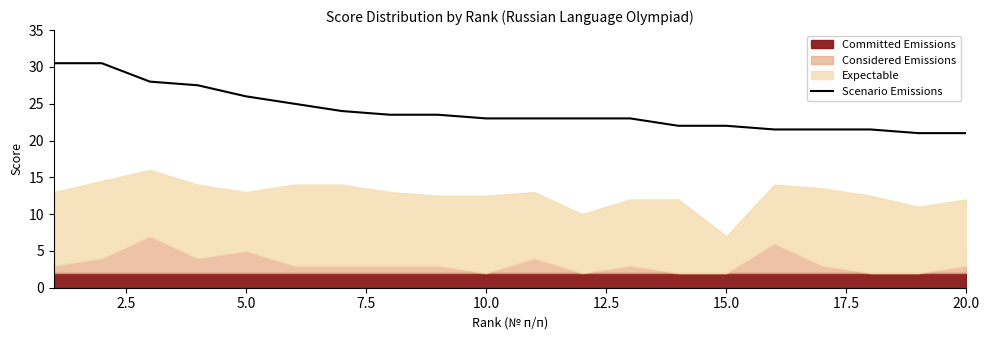

What is the average value?

24.1